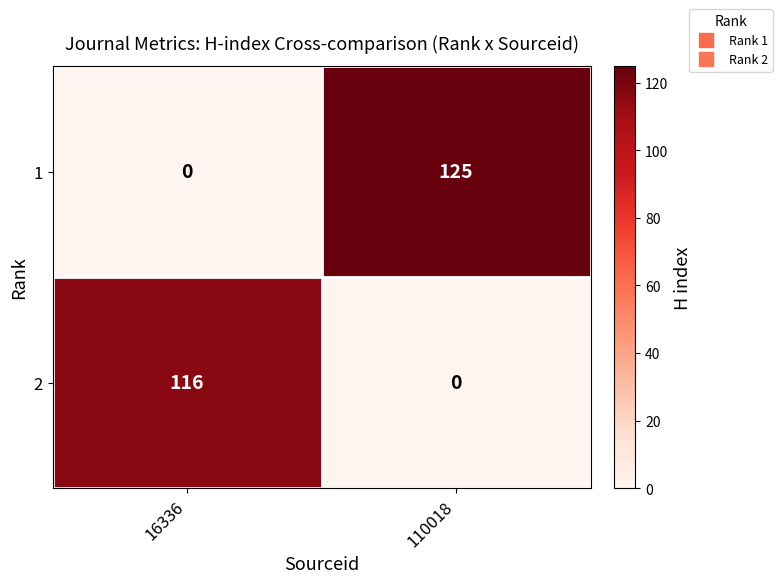

The value of 1 at 110018 is 83. True or false?

False